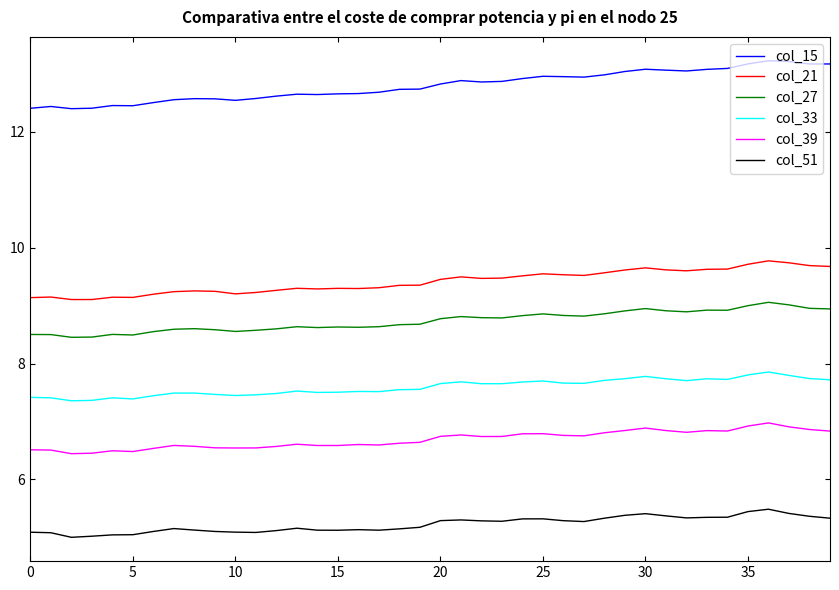

True or false: col_27 and col_51 cross at least once.

False